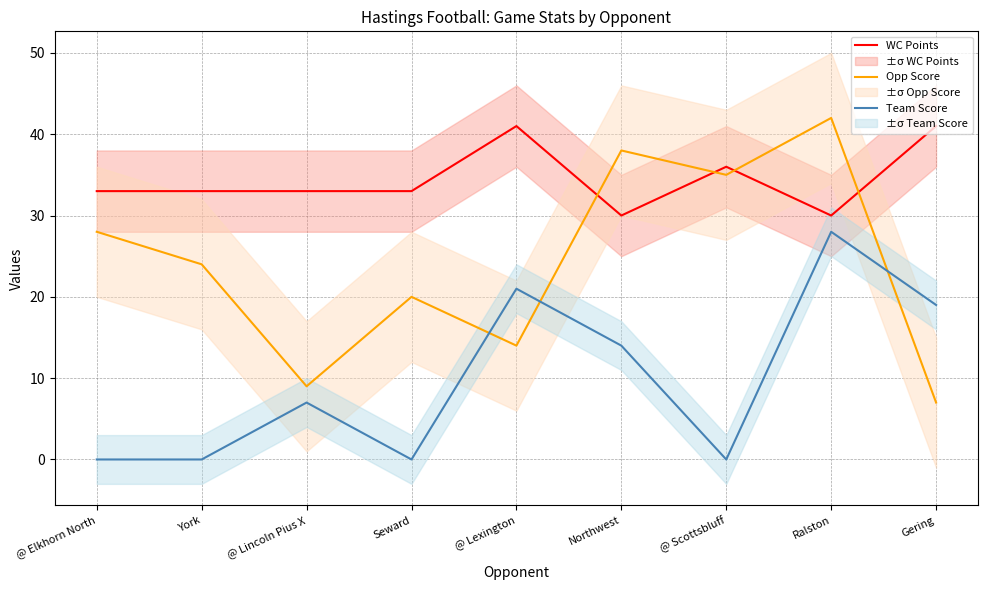

Which series has the largest total across all categories?

WC Points